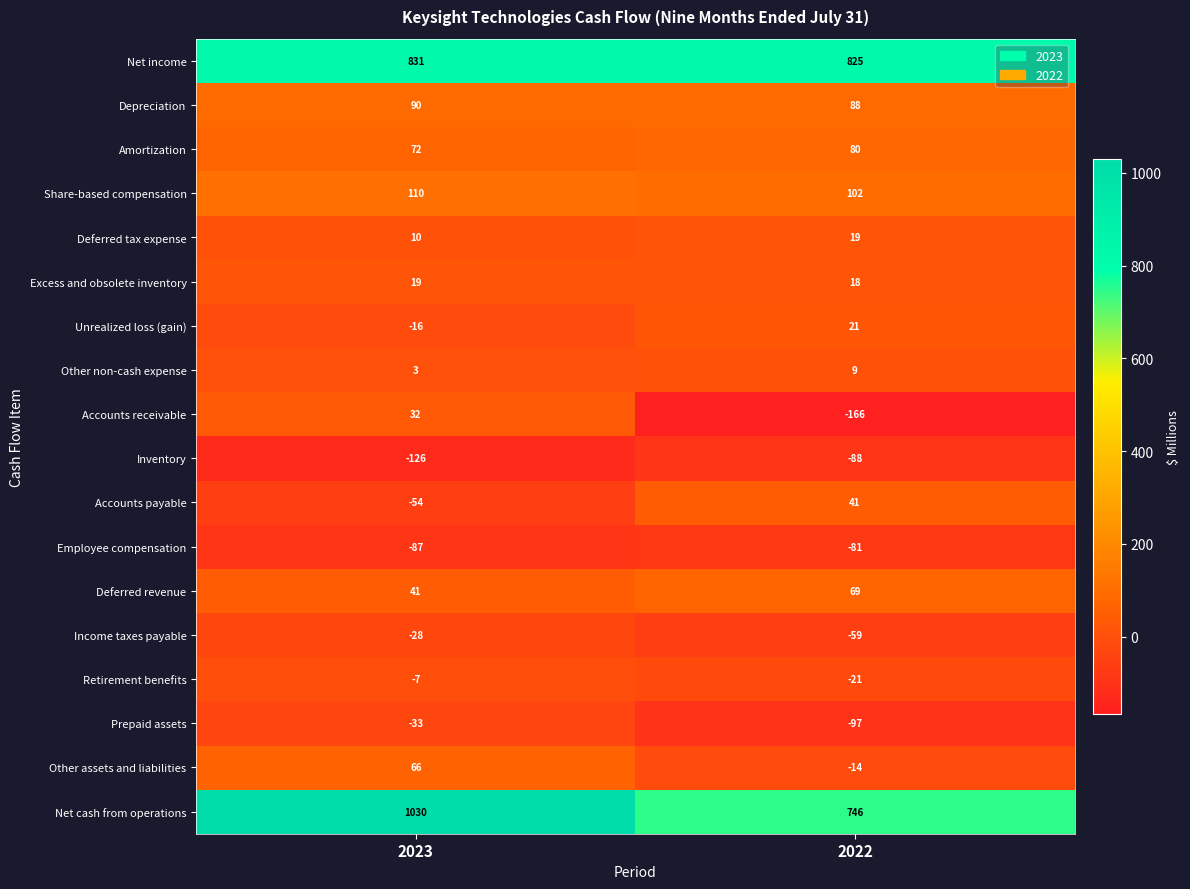

The value of Other assets and liabilities at 2022 is -6. True or false?

False